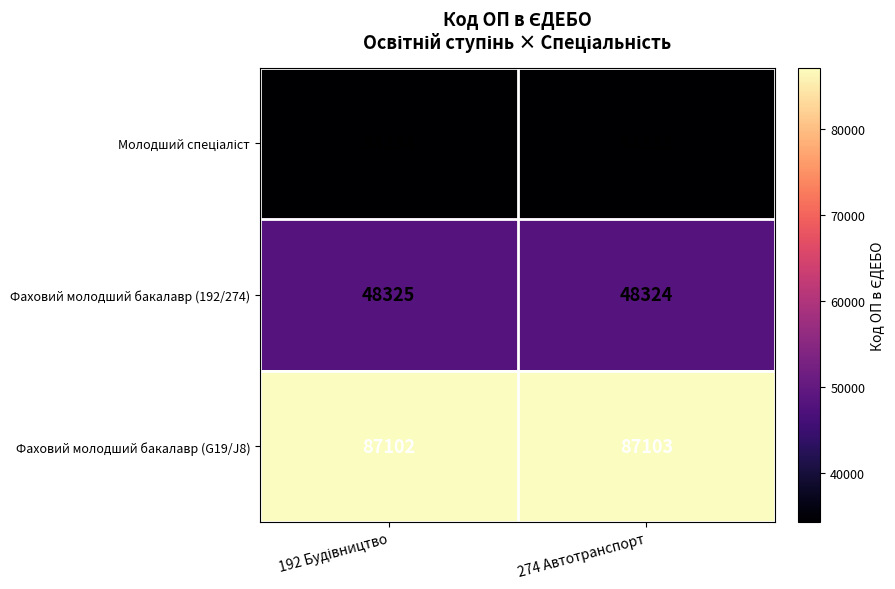

True or false: Фаховий молодший бакалавр (G19/J8) has a value of 51187 at 274 Автотранспорт.

False